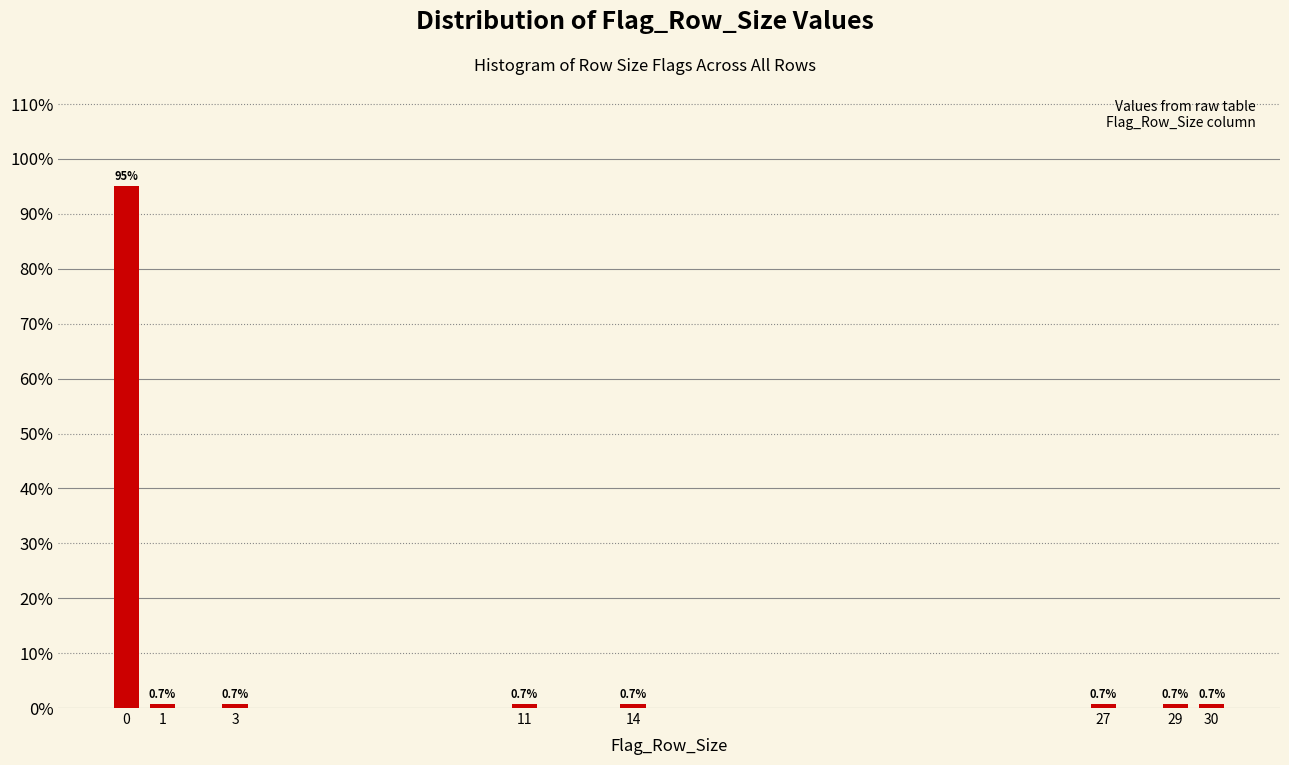

Reading left to right, transcribe all the data shown in this chart.

95.2	0.7	0.7	0.7	0.7	0.7	0.7	0.7